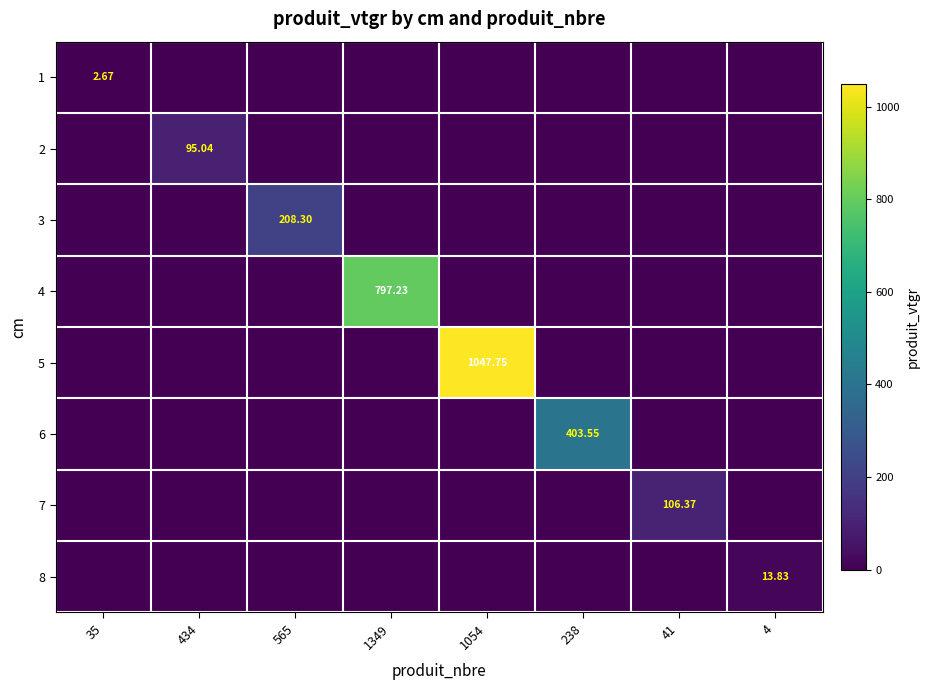

Is the value of 4 at 1349 greater than the value of 3 at 565?

Yes